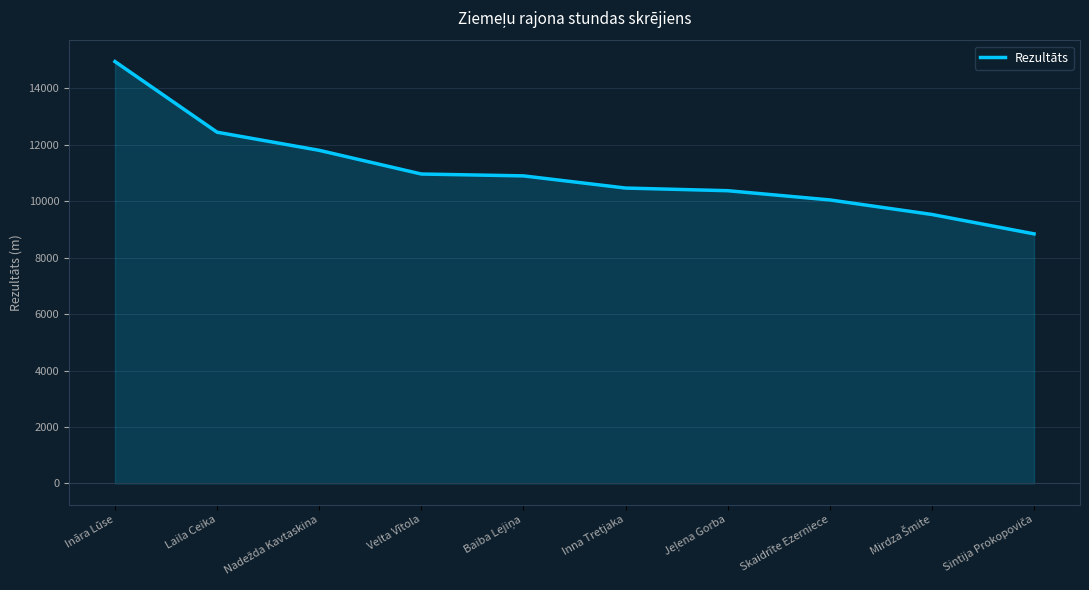

Which category has the highest value across all series?

Ināra Lūse